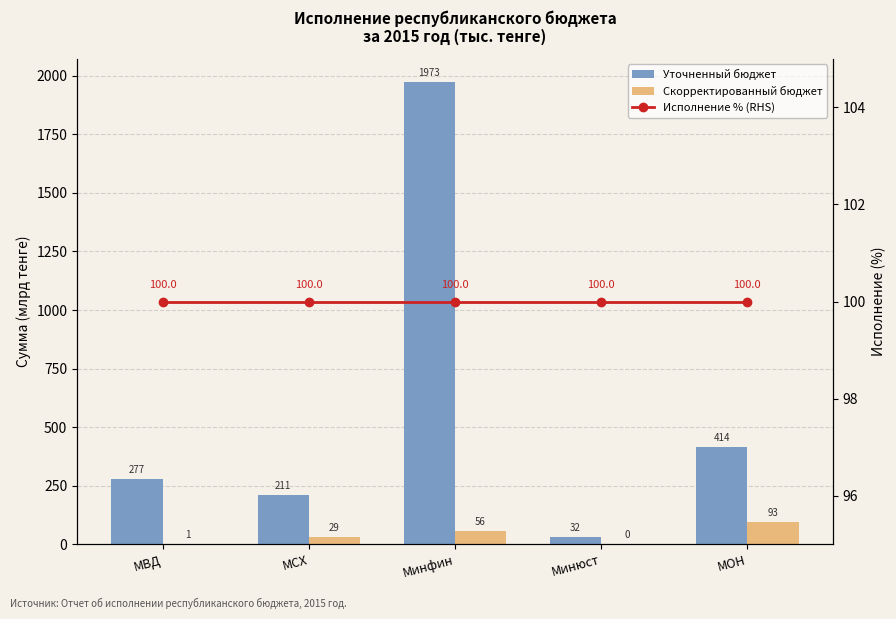

What is the sum of the Скорректированный бюджет values at МСХ and МОН?

121.8